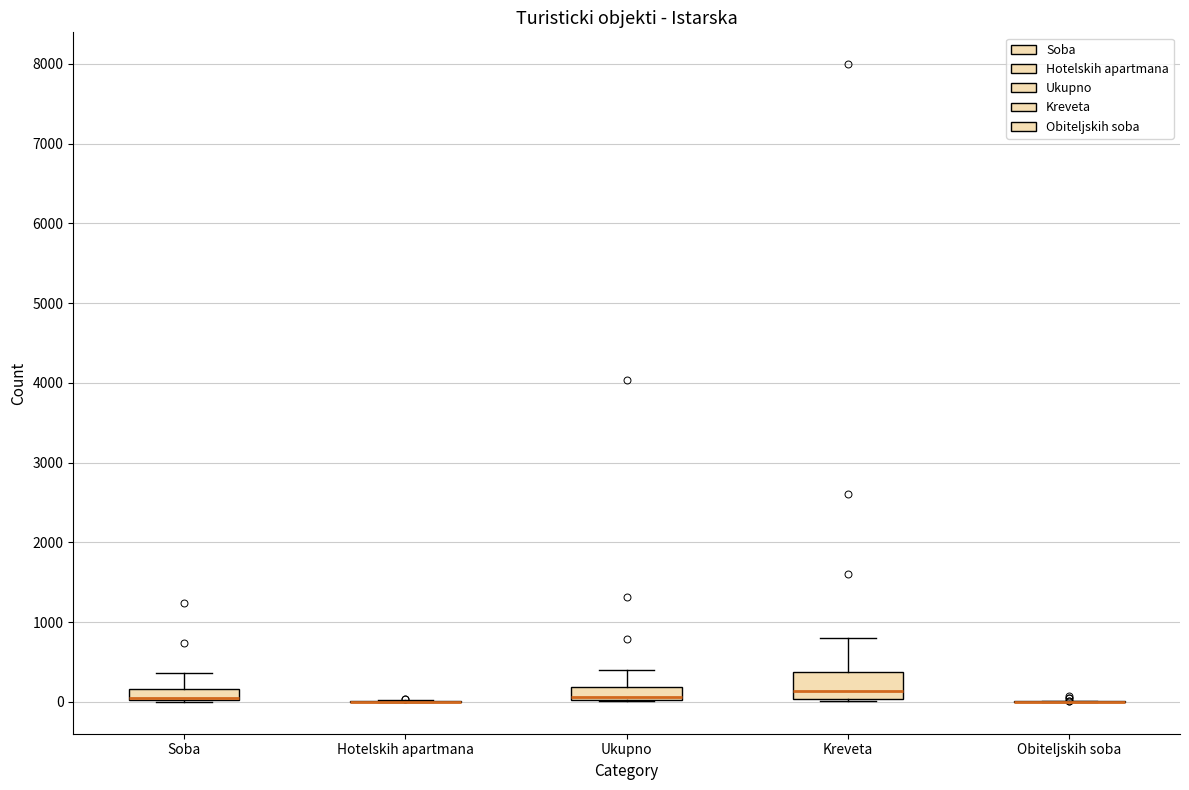

Which box is the tallest, from its lower edge to its upper edge?

Kreveta